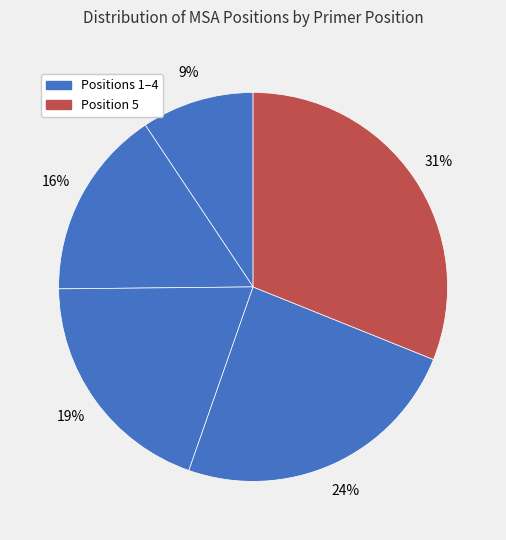

To the nearest percent, what is the average slice percentage?

20%